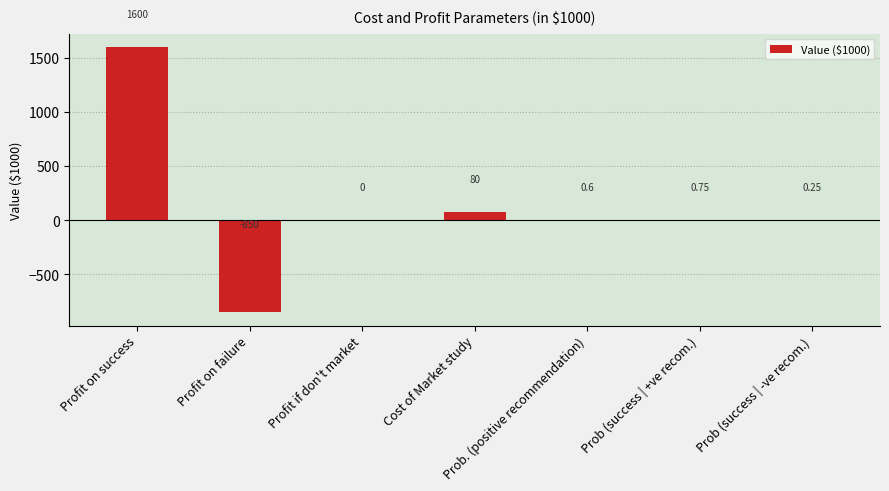

Where is the data nearest to the value 375?

Cost of Market study